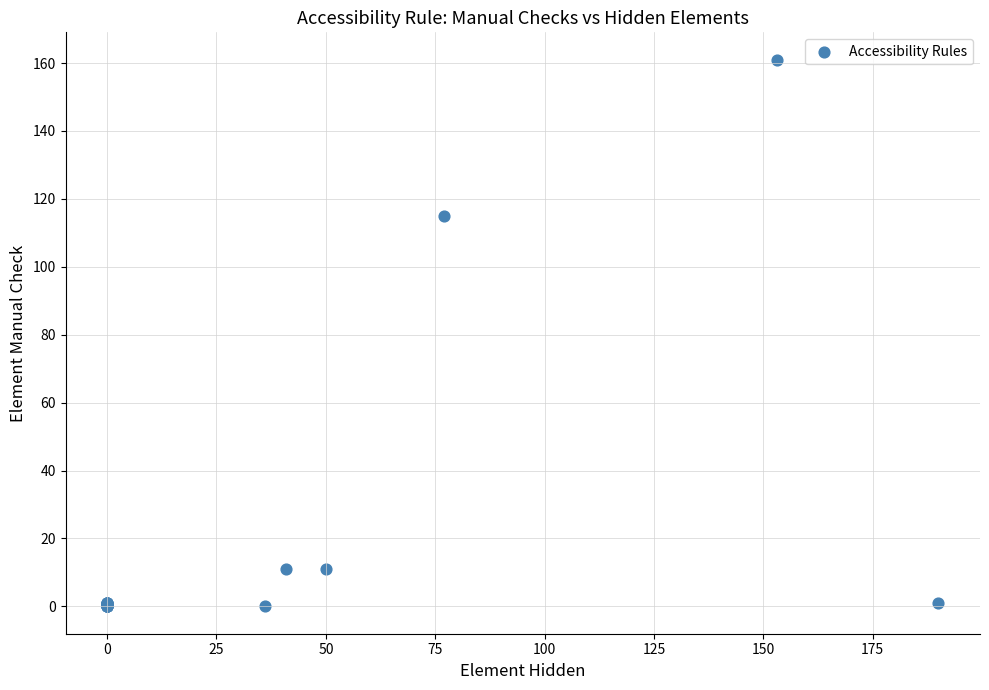

What Y value in the scatter plot is closest to 80?

115